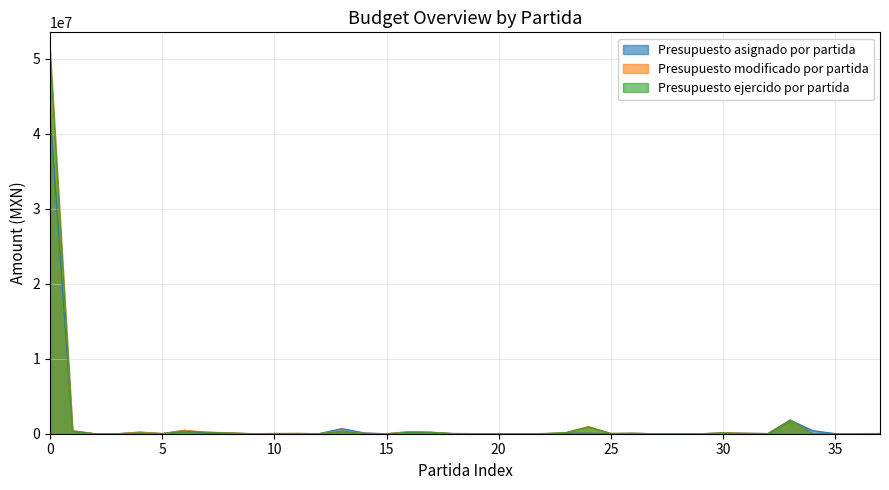

True or false: Presupuesto ejercido por partida has more than 2 interior local peaks.

True